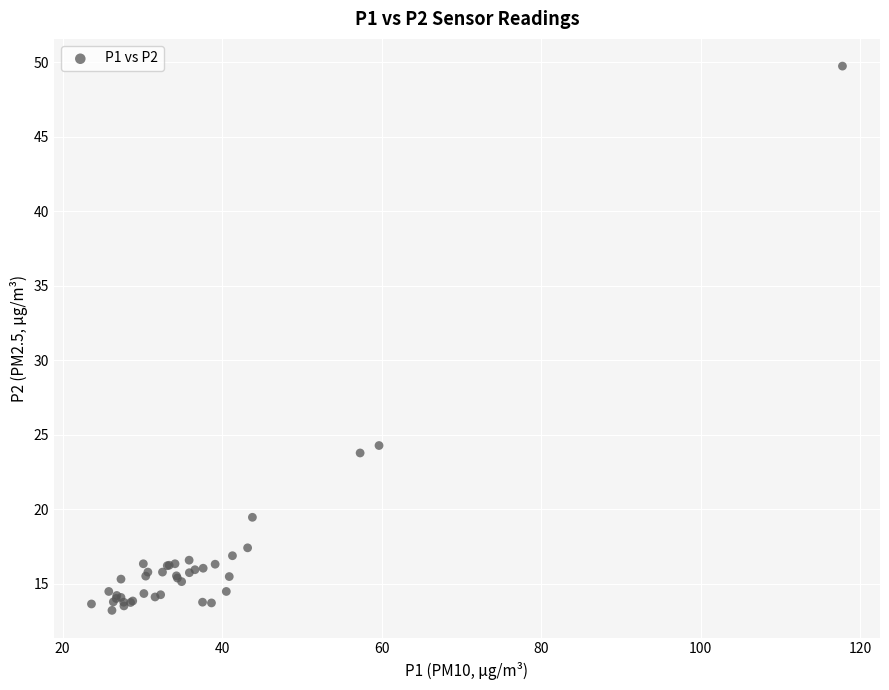

What Y value in the scatter plot is closest to 31?

24.3